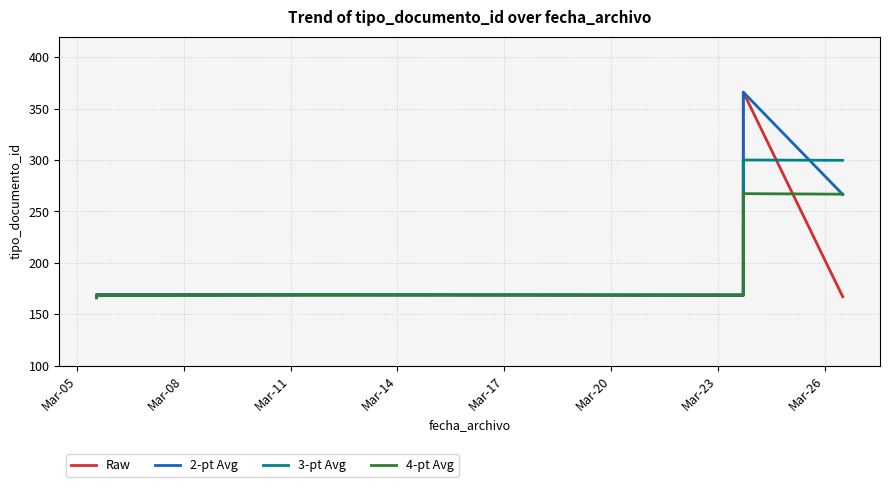

What is the average value of the 4-pt Avg series?

198.8